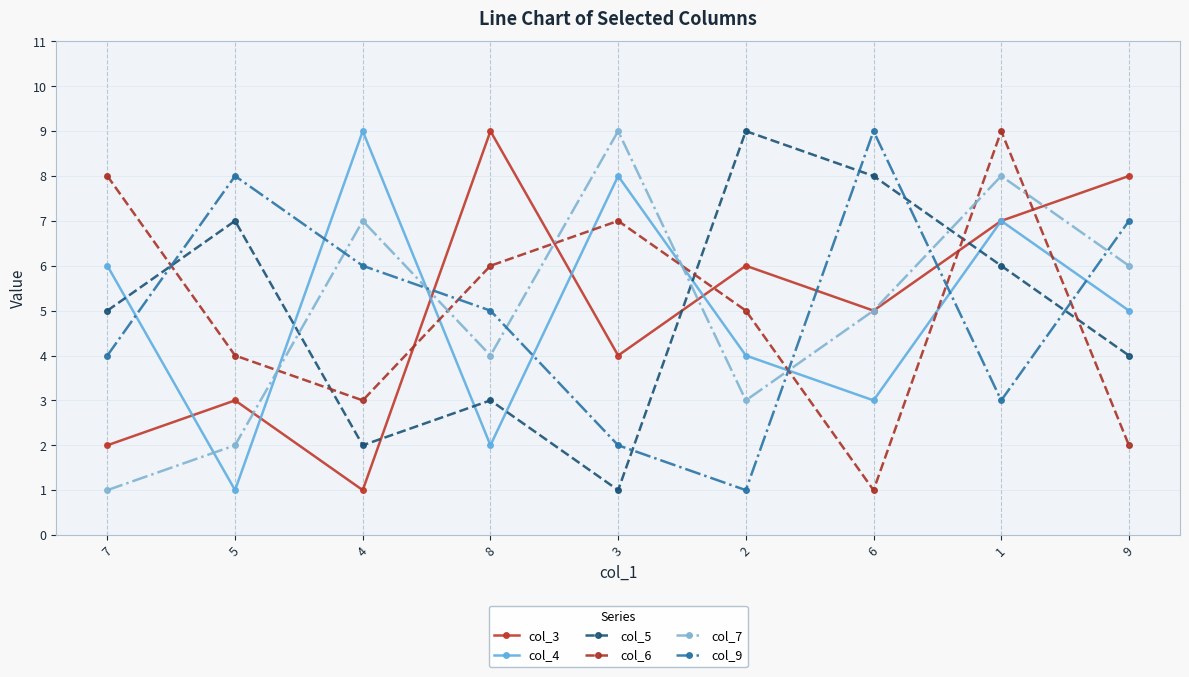

Does the chart have visible grid lines?

Yes